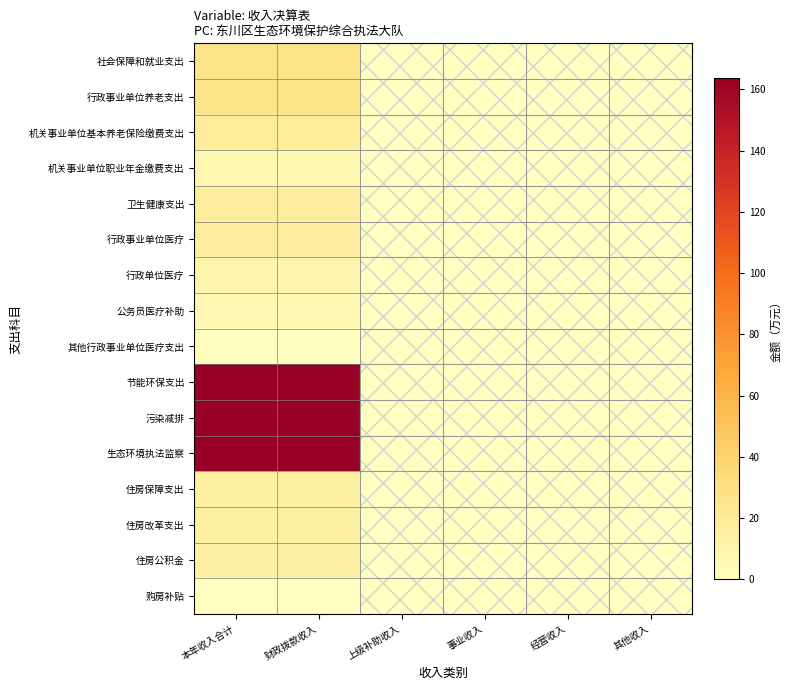

Reading left to right, list all the values displayed in this chart.

社会保障和就业支出: 本年收入合计=26.6	财政拨款收入=26.6	上级补助收入=0.0	事业收入=0.0	经营收入=0.0	其他收入=0.0
行政事业单位养老支出: 本年收入合计=26.6	财政拨款收入=26.6	上级补助收入=0.0	事业收入=0.0	经营收入=0.0	其他收入=0.0
机关事业单位基本养老保险缴费支出: 本年收入合计=18.7	财政拨款收入=18.7	上级补助收入=0.0	事业收入=0.0	经营收入=0.0	其他收入=0.0
机关事业单位职业年金缴费支出: 本年收入合计=7.9	财政拨款收入=7.9	上级补助收入=0.0	事业收入=0.0	经营收入=0.0	其他收入=0.0
卫生健康支出: 本年收入合计=16.6	财政拨款收入=16.6	上级补助收入=0.0	事业收入=0.0	经营收入=0.0	其他收入=0.0
行政事业单位医疗: 本年收入合计=16.6	财政拨款收入=16.6	上级补助收入=0.0	事业收入=0.0	经营收入=0.0	其他收入=0.0
行政单位医疗: 本年收入合计=9.2	财政拨款收入=9.2	上级补助收入=0.0	事业收入=0.0	经营收入=0.0	其他收入=0.0
公务员医疗补助: 本年收入合计=6.6	财政拨款收入=6.6	上级补助收入=0.0	事业收入=0.0	经营收入=0.0	其他收入=0.0
其他行政事业单位医疗支出: 本年收入合计=0.8	财政拨款收入=0.8	上级补助收入=0.0	事业收入=0.0	经营收入=0.0	其他收入=0.0
节能环保支出: 本年收入合计=163.7	财政拨款收入=163.7	上级补助收入=0.0	事业收入=0.0	经营收入=0.0	其他收入=0.0
污染减排: 本年收入合计=163.7	财政拨款收入=163.7	上级补助收入=0.0	事业收入=0.0	经营收入=0.0	其他收入=0.0
生态环境执法监察: 本年收入合计=163.7	财政拨款收入=163.7	上级补助收入=0.0	事业收入=0.0	经营收入=0.0	其他收入=0.0
住房保障支出: 本年收入合计=14.9	财政拨款收入=14.9	上级补助收入=0.0	事业收入=0.0	经营收入=0.0	其他收入=0.0
住房改革支出: 本年收入合计=14.9	财政拨款收入=14.9	上级补助收入=0.0	事业收入=0.0	经营收入=0.0	其他收入=0.0
住房公积金: 本年收入合计=14.4	财政拨款收入=14.4	上级补助收入=0.0	事业收入=0.0	经营收入=0.0	其他收入=0.0
购房补贴: 本年收入合计=0.5	财政拨款收入=0.5	上级补助收入=0.0	事业收入=0.0	经营收入=0.0	其他收入=0.0